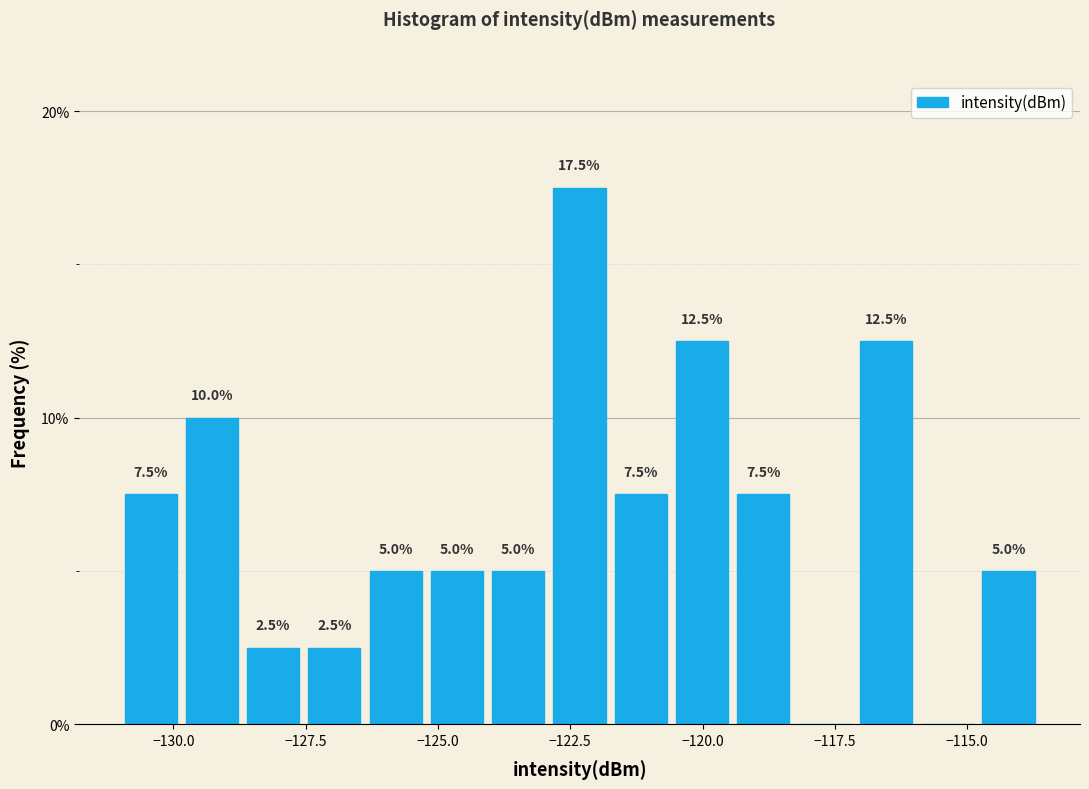

Around what value on the x-axis is the tallest bar? Give the approximate position of its centre, as read against the axis.

-122.5